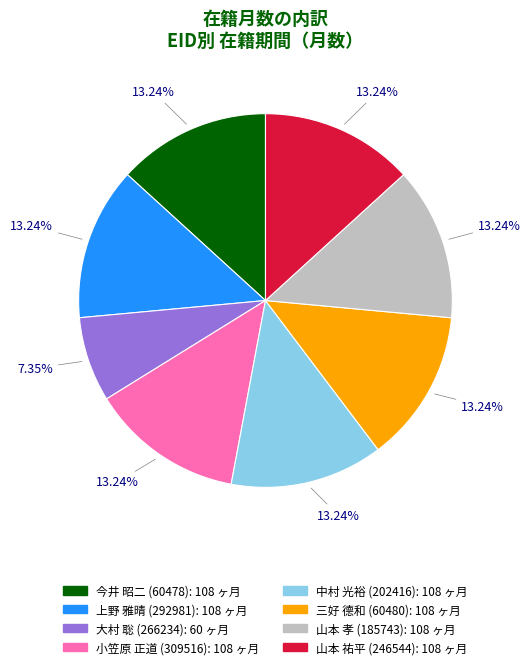

What is the ratio of the value at 山本 祐平 (246544) to the value at 山本 孝 (185743)?

1.0